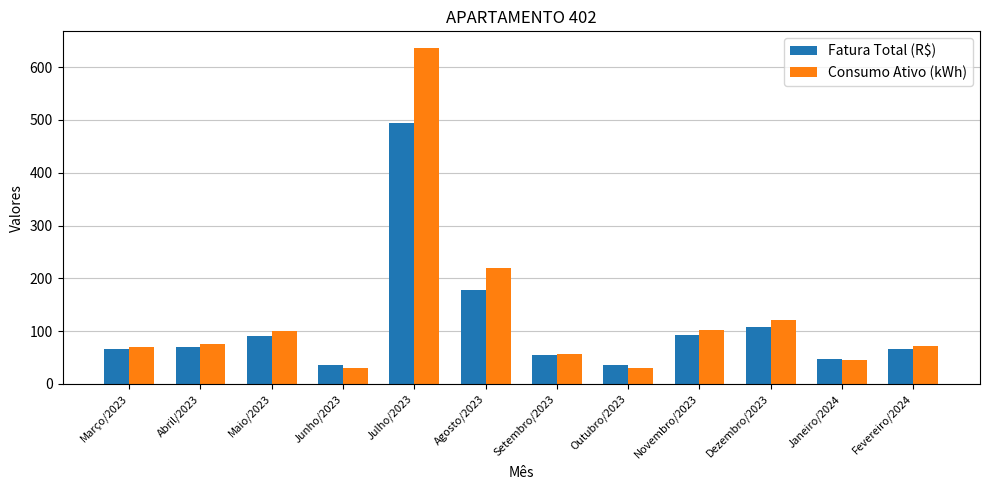

How many bars are there in each group?

2